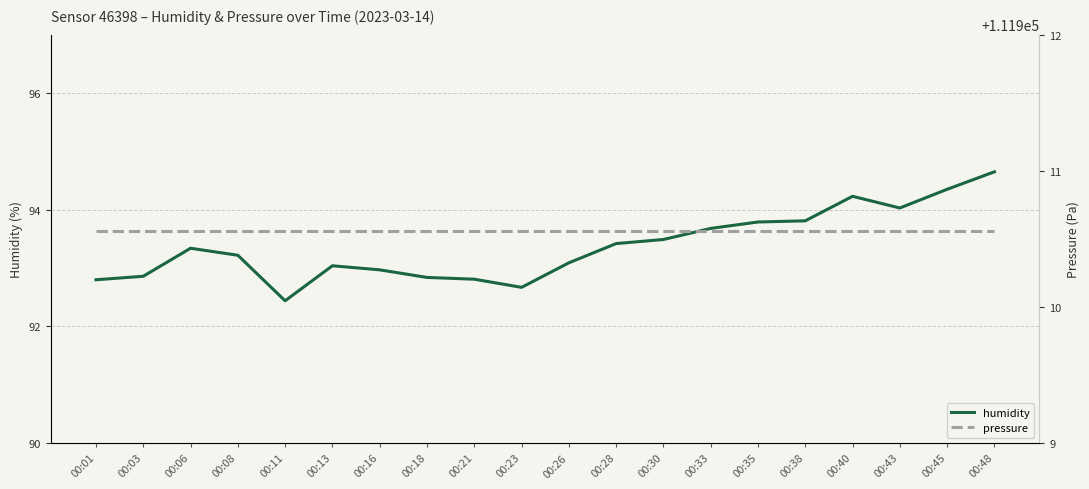

Which label corresponds to the largest value in the chart?

00:01